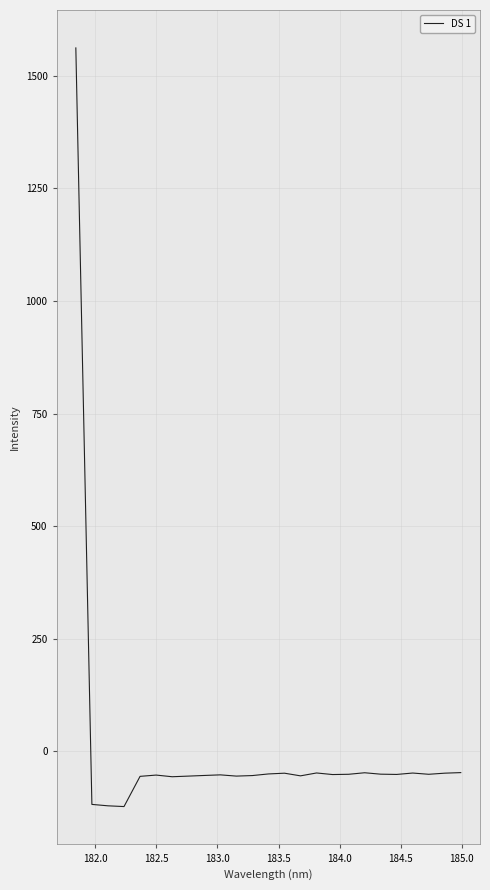

What is the maximum value shown in the chart?

1561.7